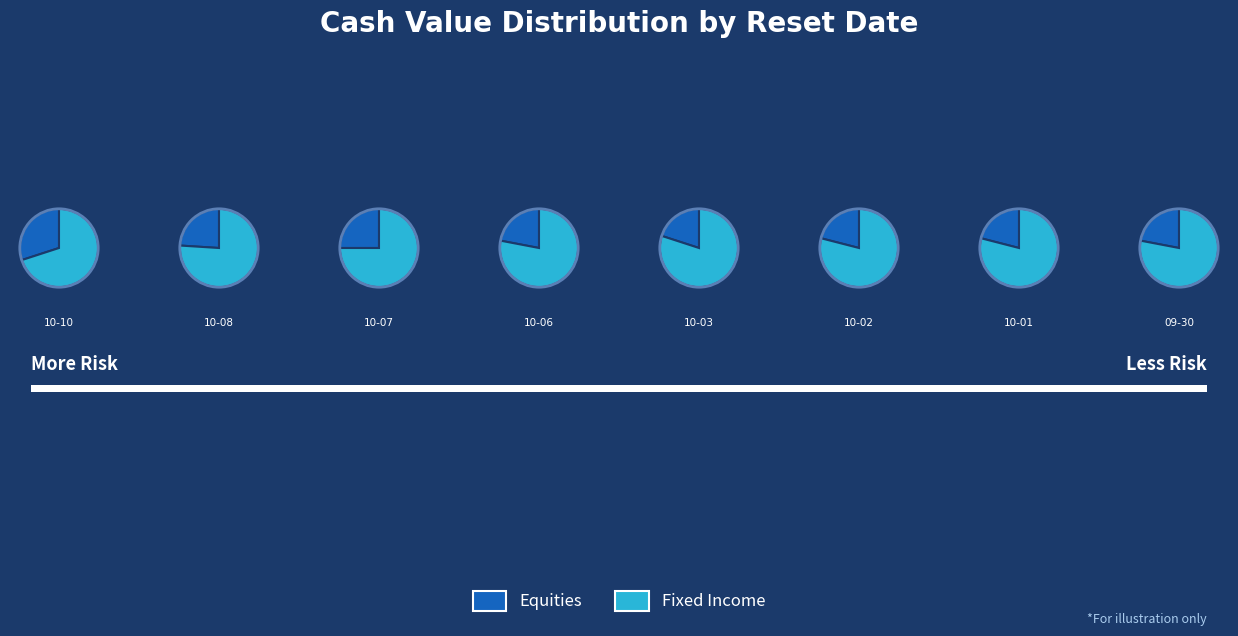

Which series has the largest range (max minus min)?

Fixed Income